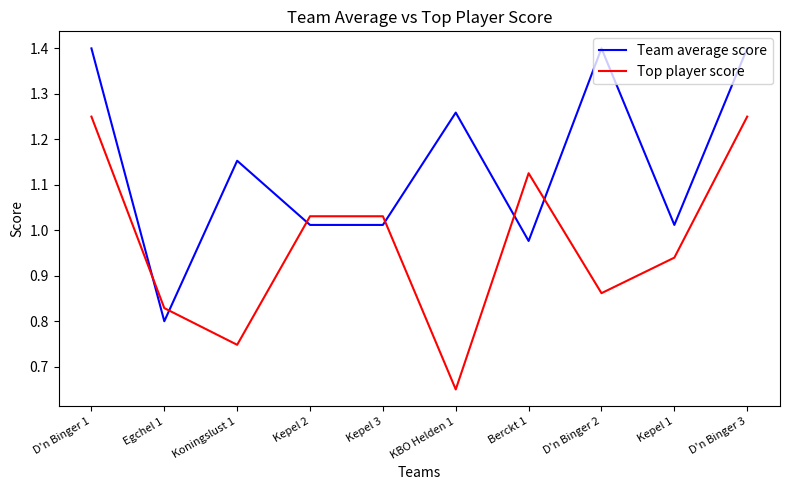

What is the difference between the maximum and minimum values in the Top player score series?

0.6